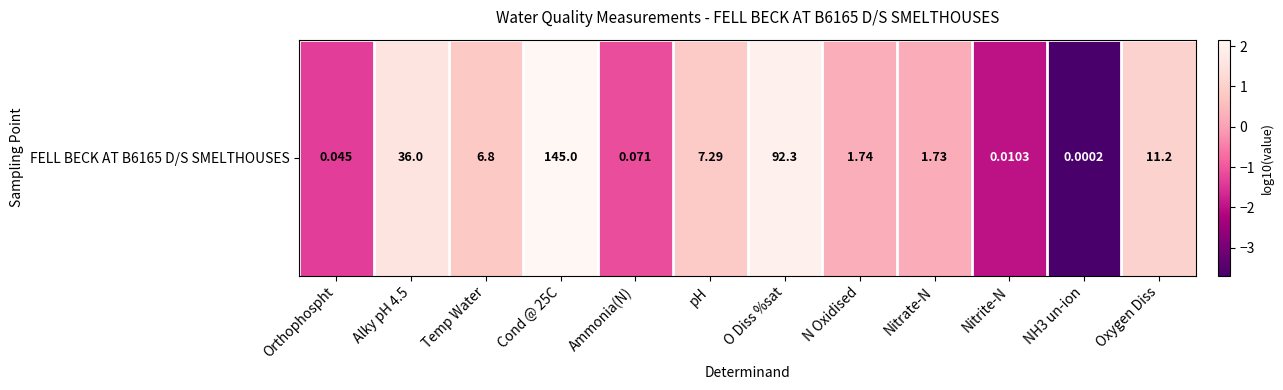

Reading right to left, list all the values displayed in this chart.

1.0	-3.7	-2.0	0.2	0.2	2.0	0.9	-1.1	2.2	0.8	1.6	-1.3